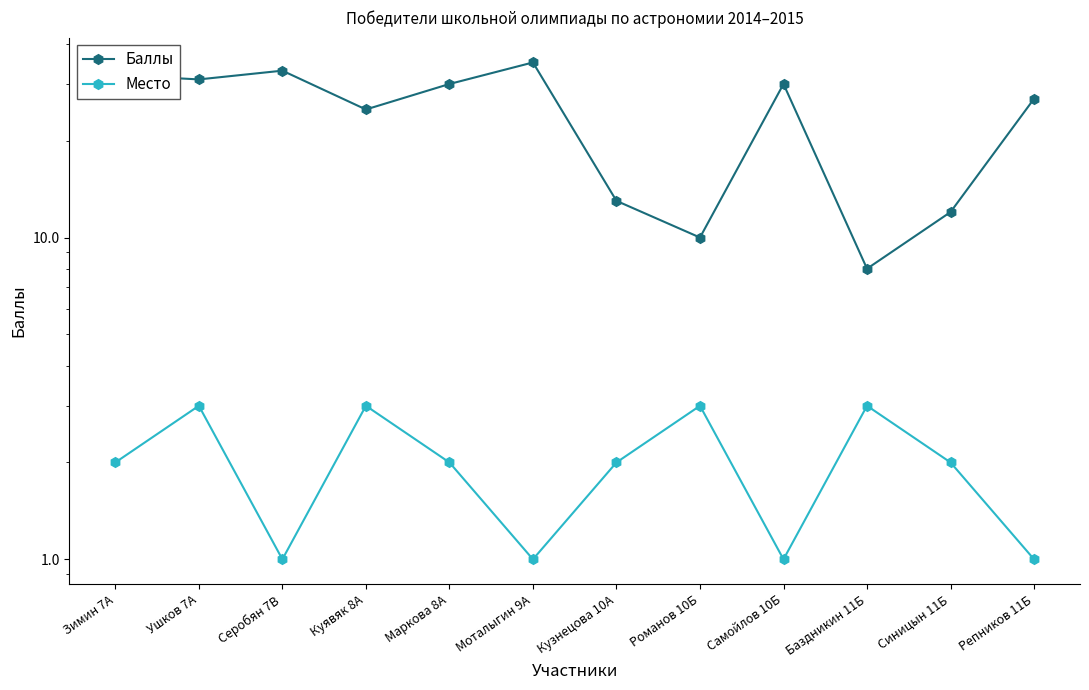

At how many categories does at least one series exceed 10?

10